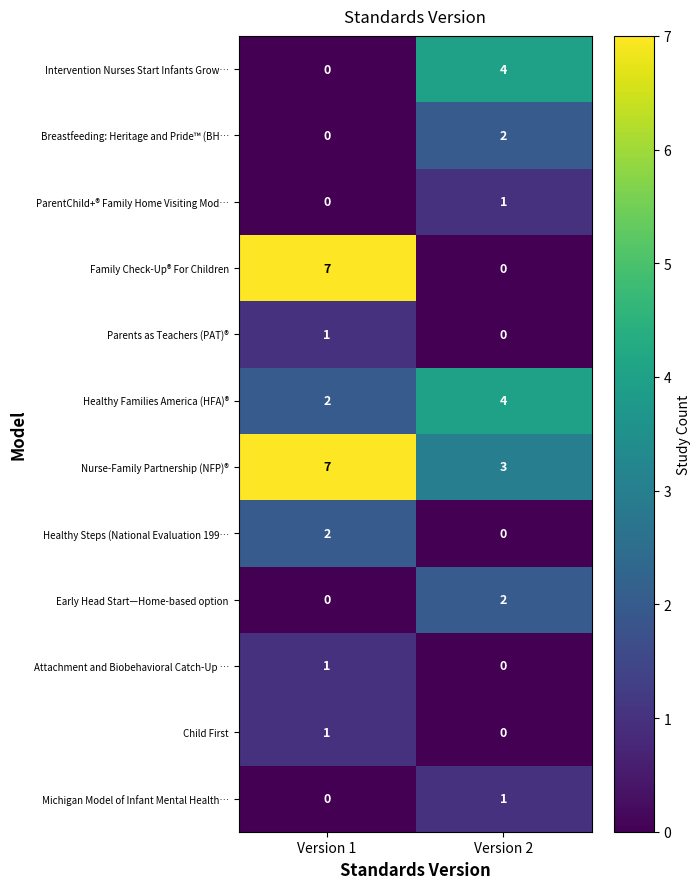

What is the average value of the Healthy Families America (HFA)® series?

3